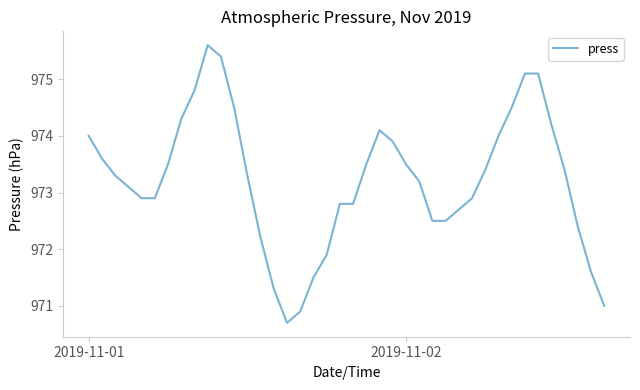

What is the greatest value displayed?

975.6